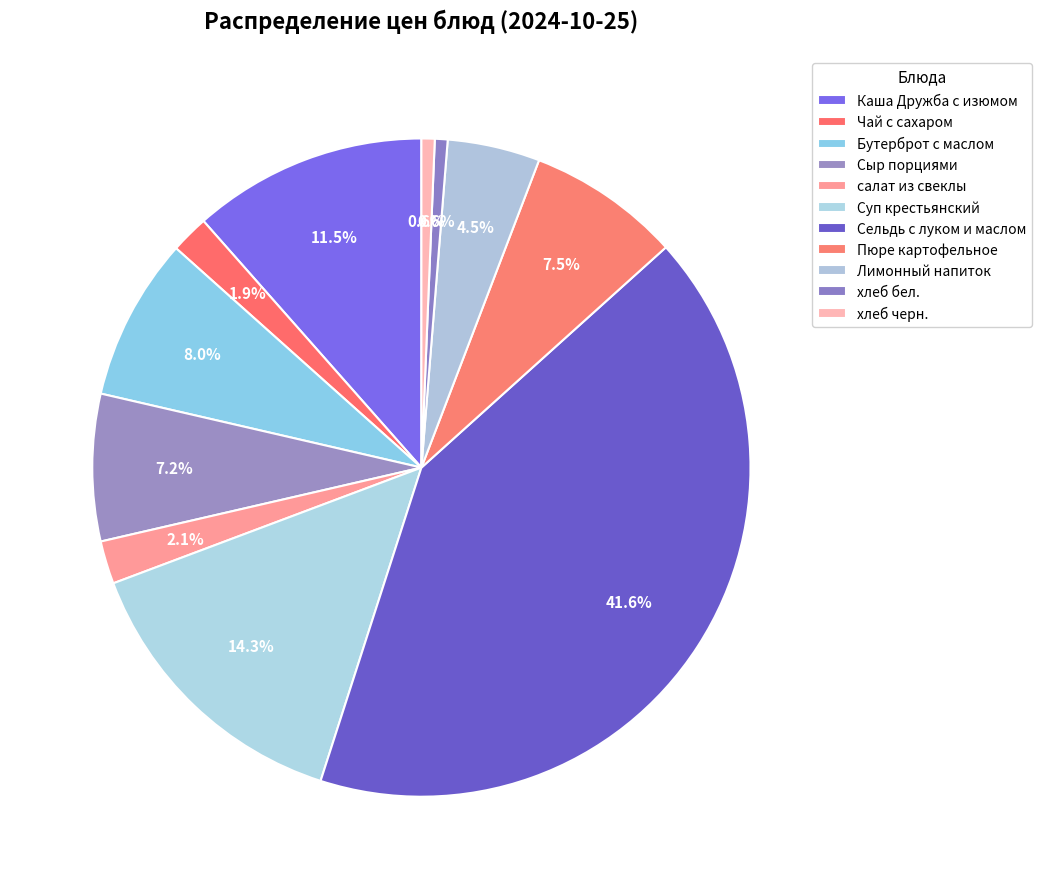

What is the smallest slice in the pie chart?

хлеб бел.